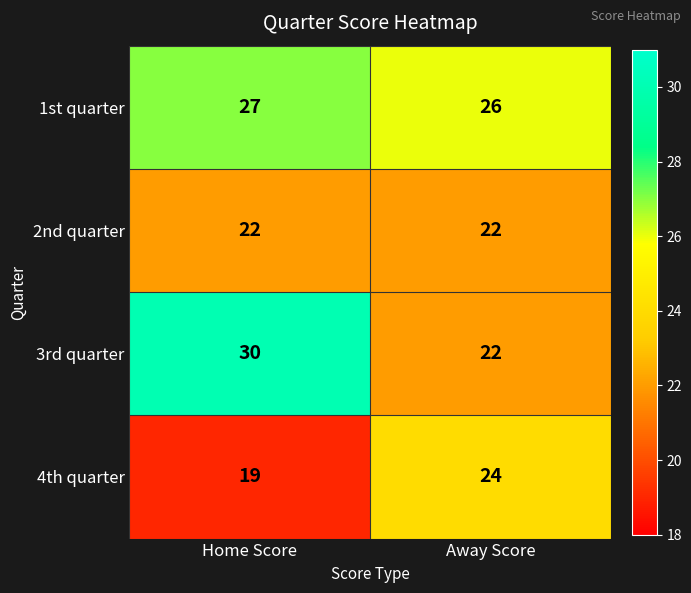

At how many categories does at least one series exceed 22?

2